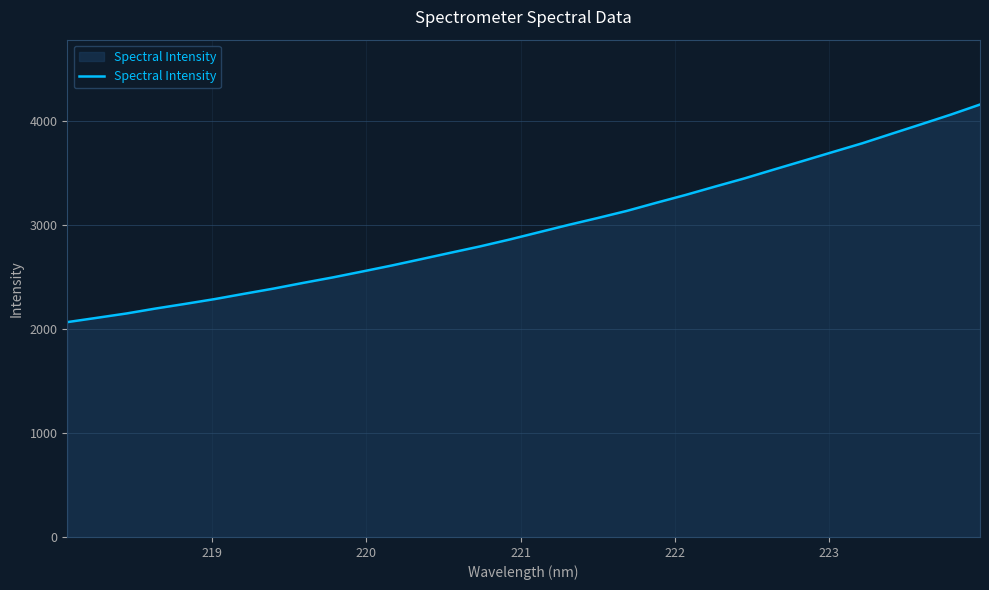

What is the greatest value displayed?

4160.3